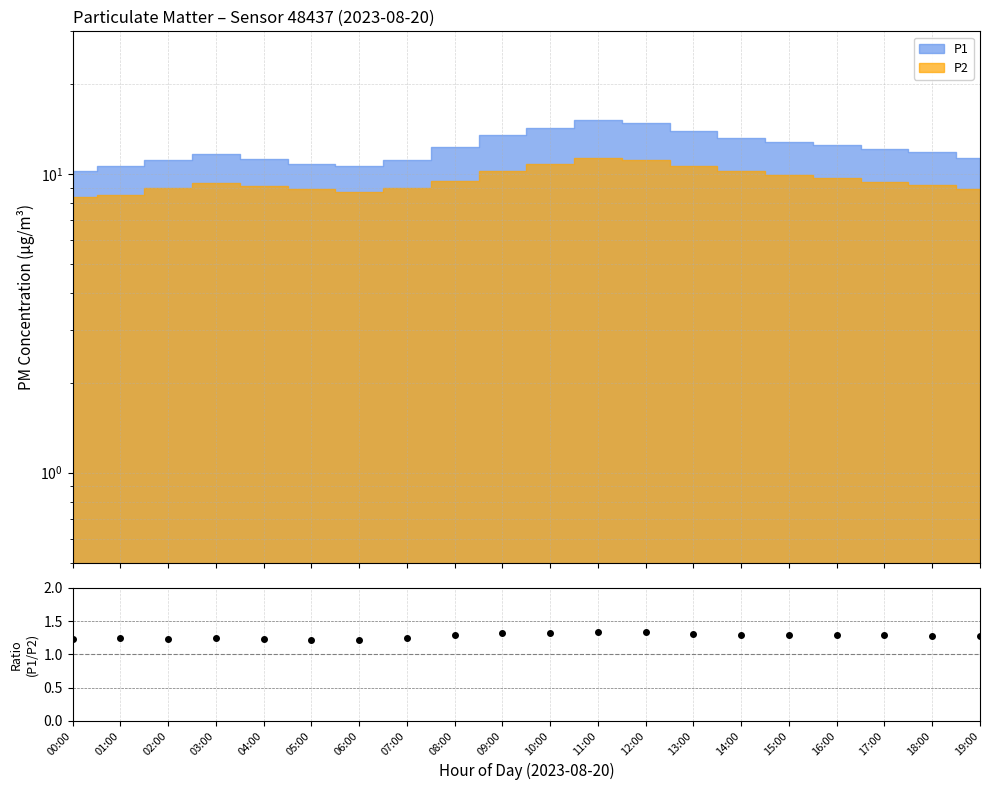

True or false: the data has more than 0 interior local peaks.

True